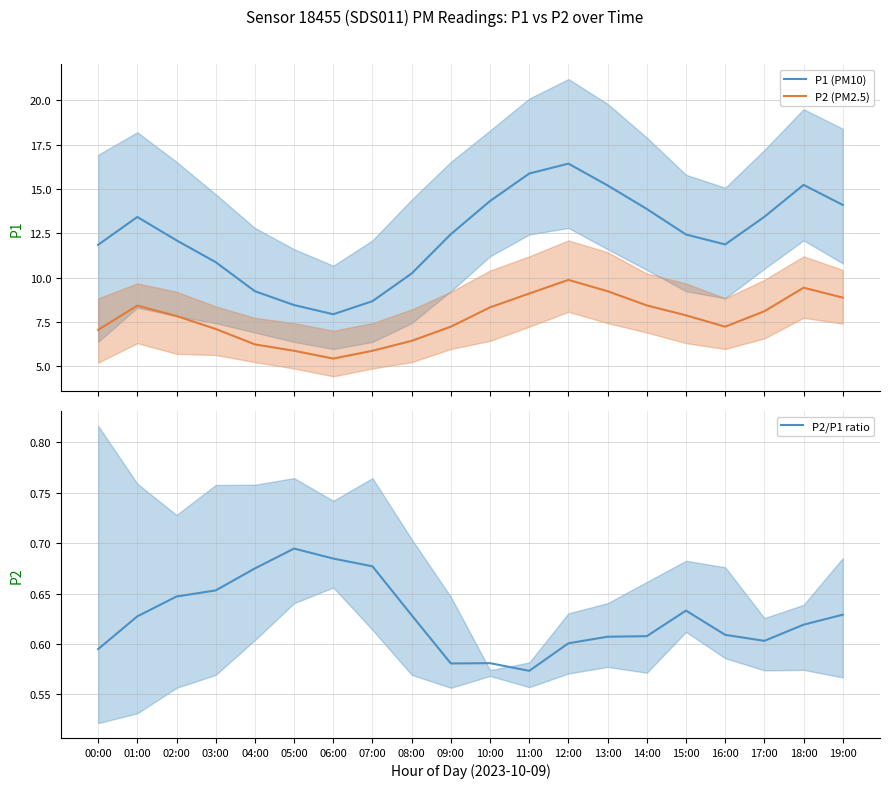

Reading left to right, extract all data points from this chart.

P1 (PM10): 00:00=11.8	01:00=13.4	02:00=12.1	03:00=10.9	04:00=9.2	05:00=8.4	06:00=7.9	07:00=8.7	08:00=10.2	09:00=12.4	10:00=14.3	11:00=15.9	12:00=16.4	13:00=15.2	14:00=13.9	15:00=12.4	16:00=11.9	17:00=13.4	18:00=15.2	19:00=14.1
P2 (PM2.5): 00:00=7.0	01:00=8.4	02:00=7.8	03:00=7.1	04:00=6.2	05:00=5.9	06:00=5.4	07:00=5.9	08:00=6.4	09:00=7.2	10:00=8.3	11:00=9.1	12:00=9.9	13:00=9.2	14:00=8.4	15:00=7.9	16:00=7.2	17:00=8.1	18:00=9.4	19:00=8.9
P2/P1 ratio: 00:00=0.6	01:00=0.6	02:00=0.6	03:00=0.7	04:00=0.7	05:00=0.7	06:00=0.7	07:00=0.7	08:00=0.6	09:00=0.6	10:00=0.6	11:00=0.6	12:00=0.6	13:00=0.6	14:00=0.6	15:00=0.6	16:00=0.6	17:00=0.6	18:00=0.6	19:00=0.6